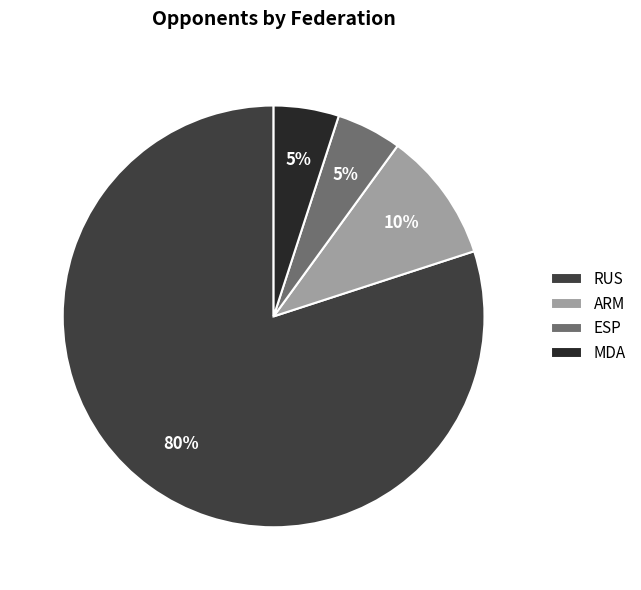

Do MDA and ESP together represent more than half of the pie?

No